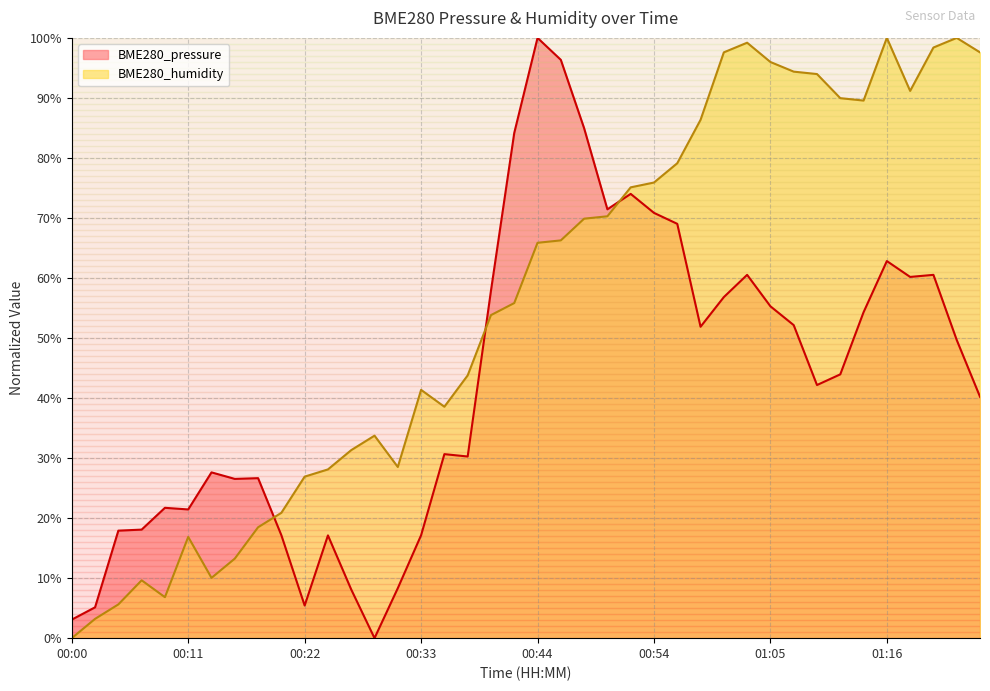

Between which two adjacent categories do BME280_humidity and BME280_pressure first intersect?

00:18 and 00:20